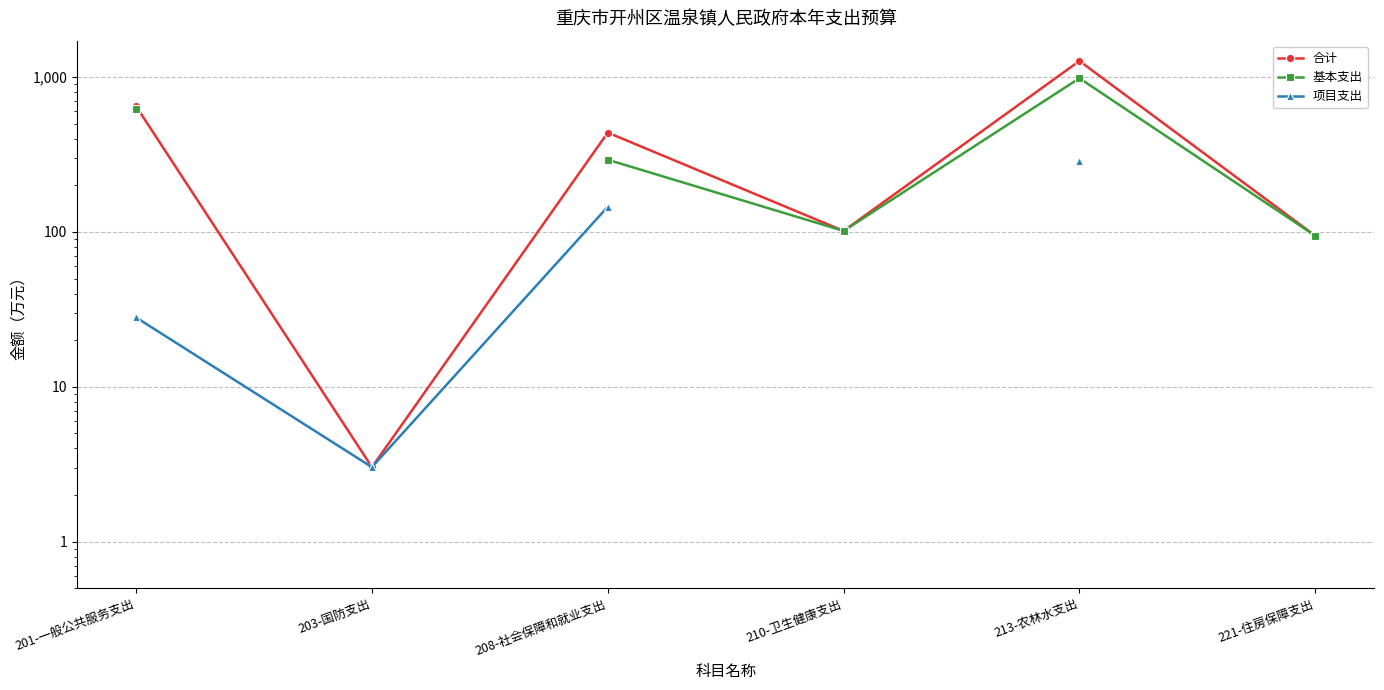

True or false: 基本支出 and 项目支出 cross at least once.

False